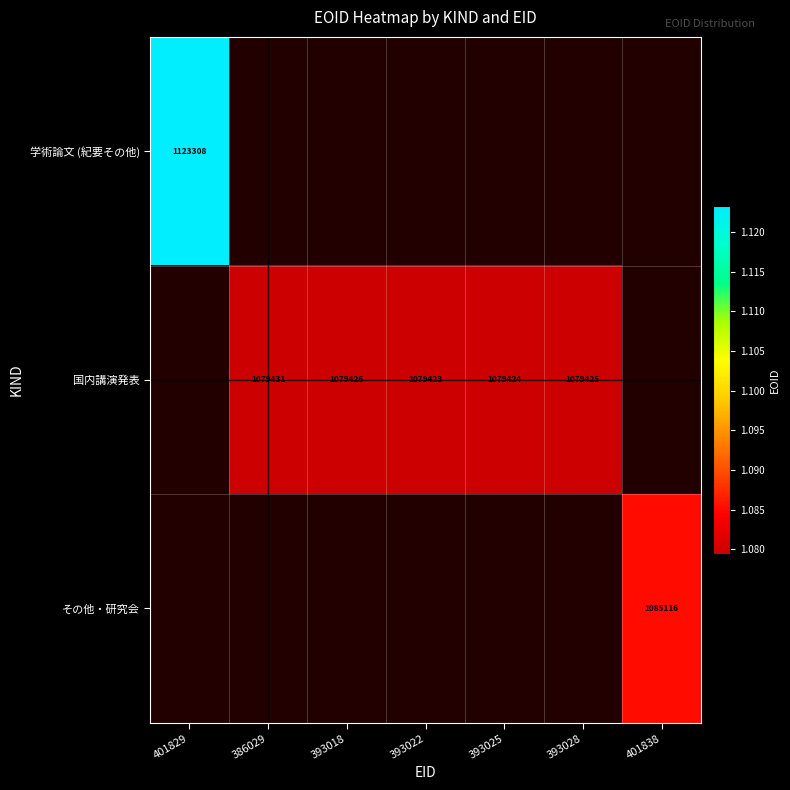

True or false: 国内講演発表 has a value of 1612897 at 393018.

False